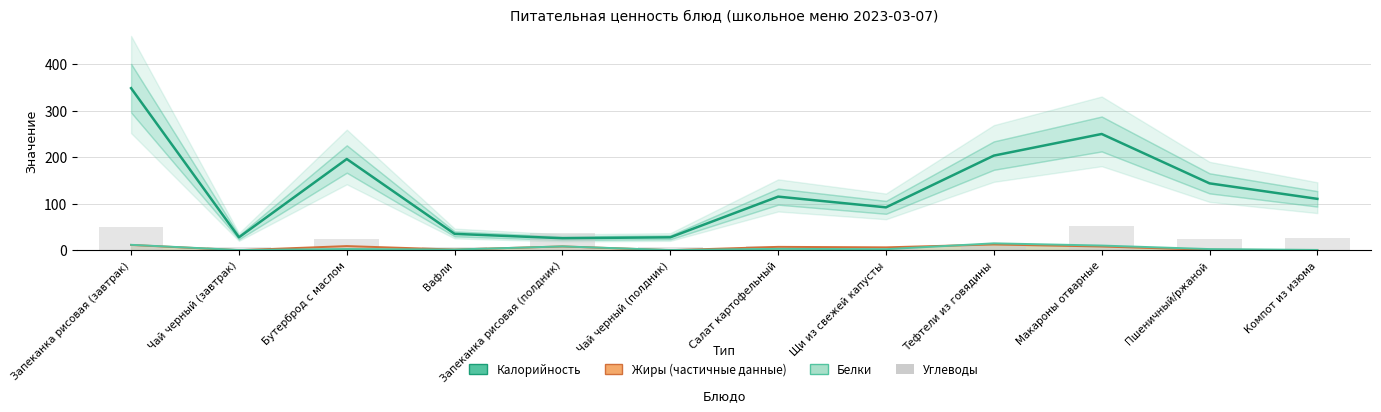

What position from the right is Салат картофельный?

6